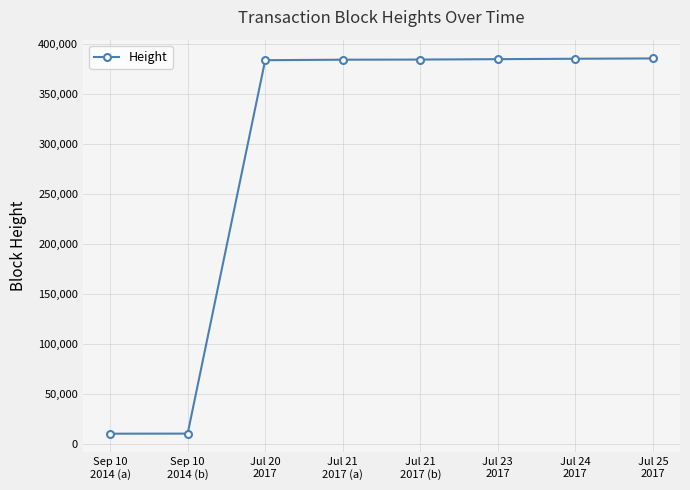

What is the greatest value displayed?

385410